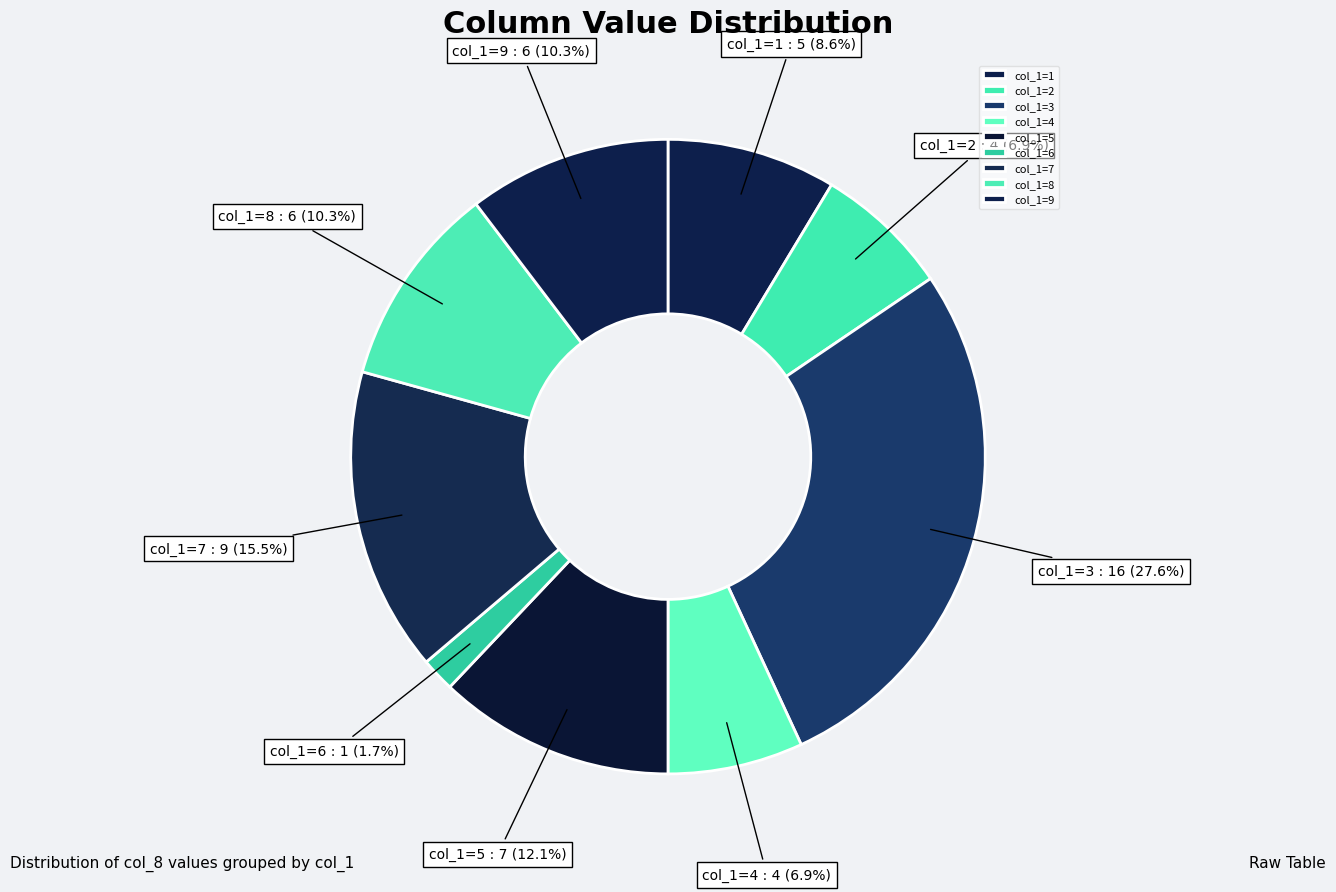

How many segments does this pie chart have?

9